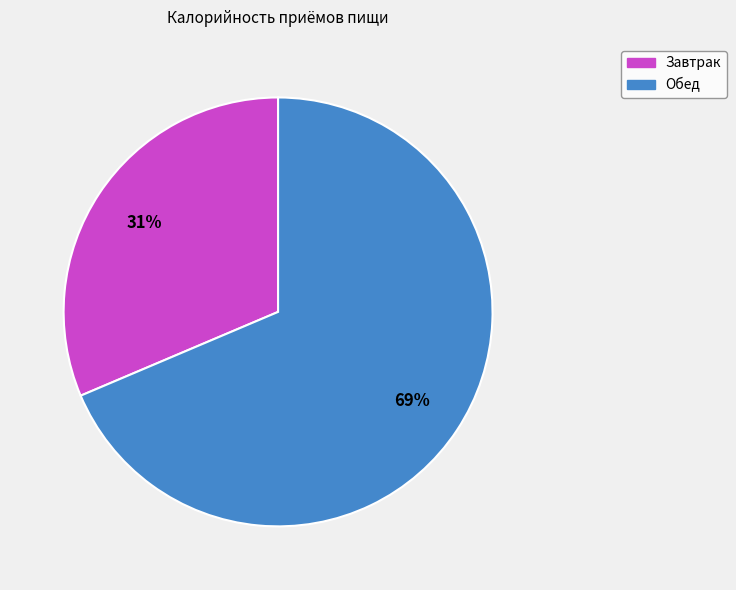

To the nearest percent, what is the combined percentage of Обед and Завтрак?

100%